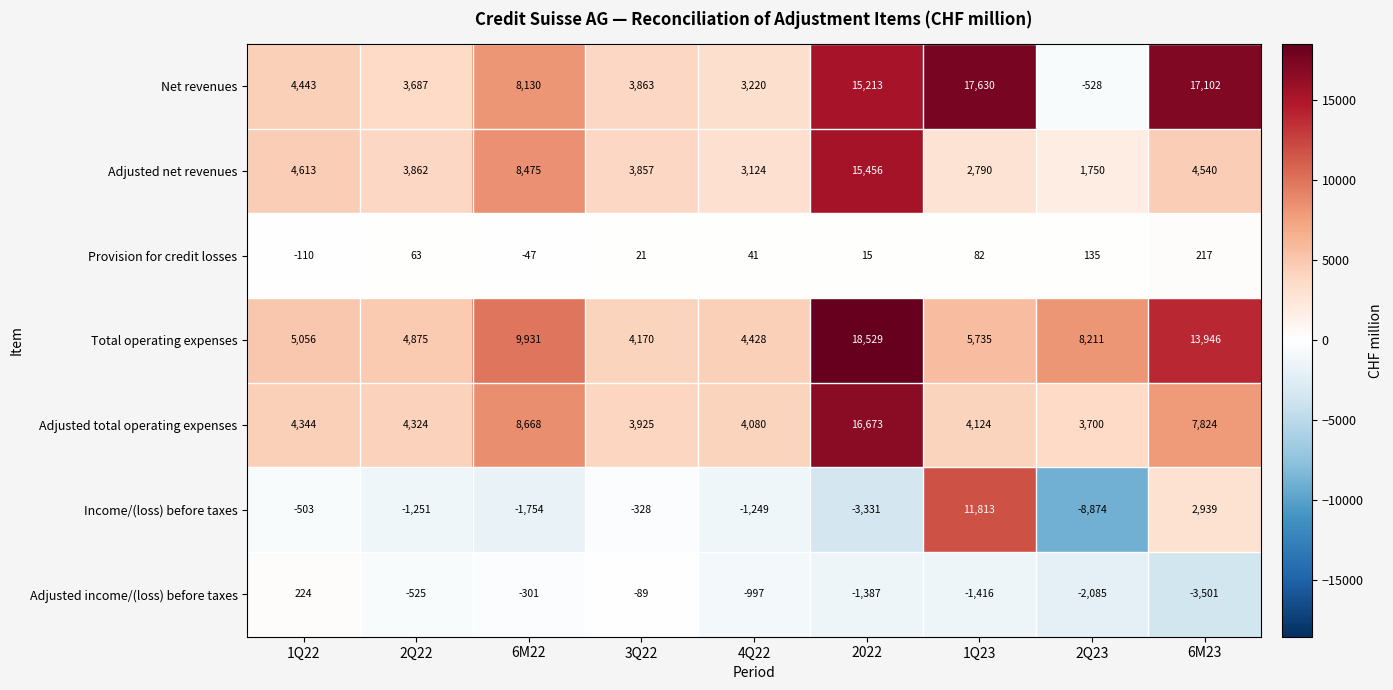

How many values in Provision for credit losses are below zero?

2